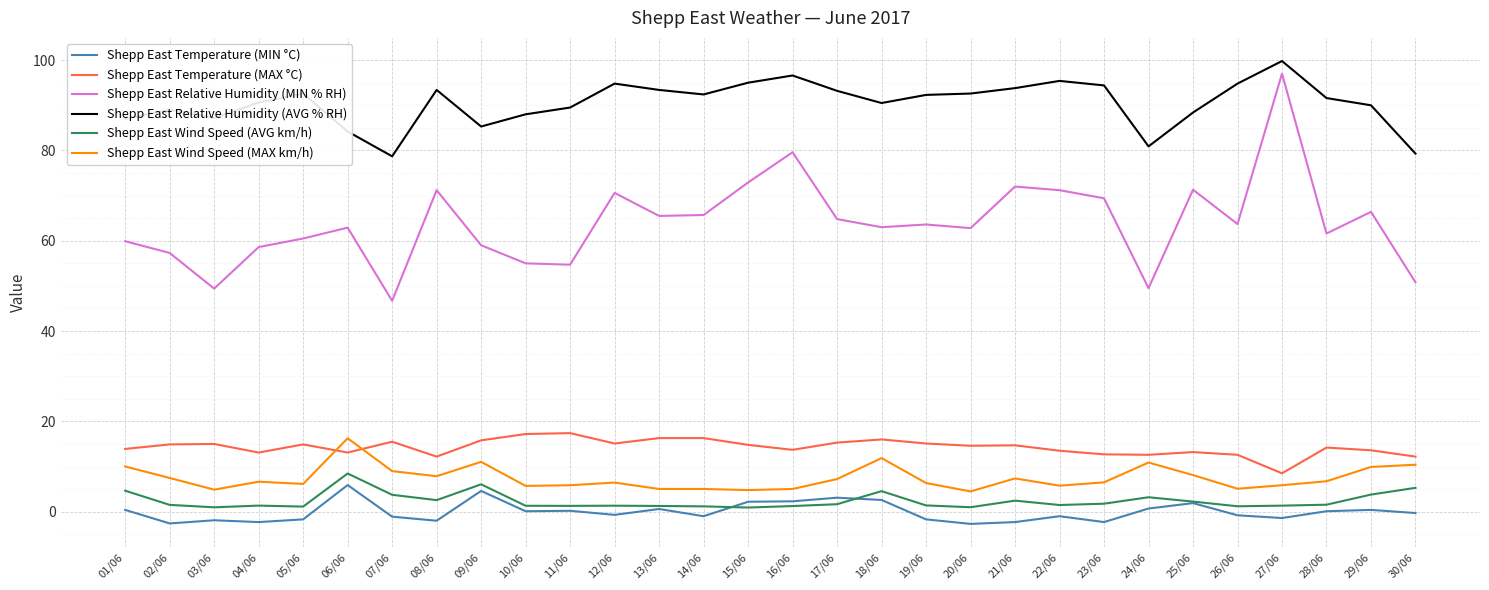

Between 26/06 and 30/06, which series saw the biggest shift?

Shepp East Relative Humidity (AVG % RH)